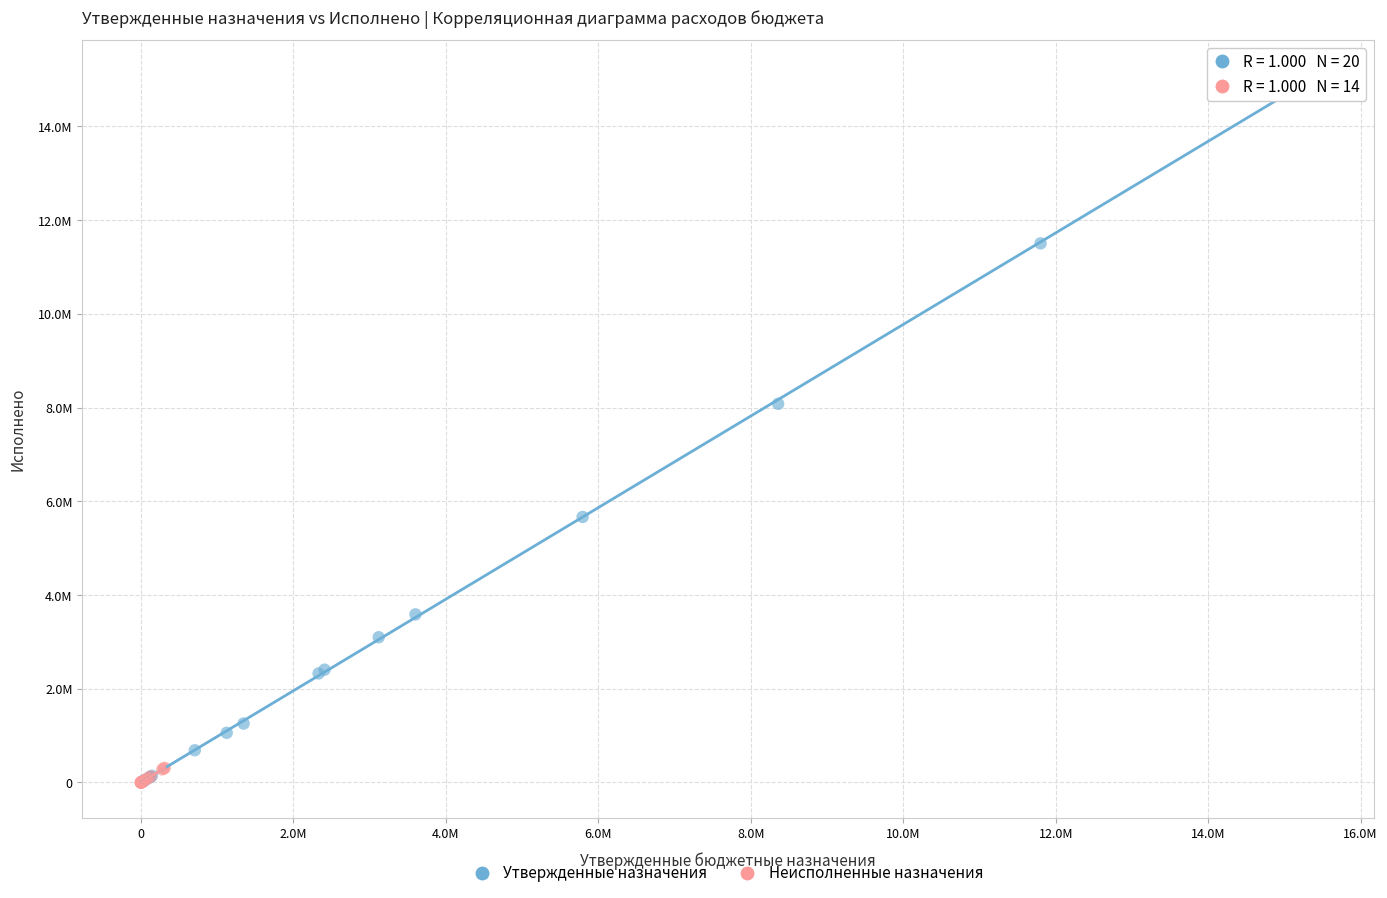

What are all the series names shown in the legend?

Утвержденные назначения, Неисполненные назначения